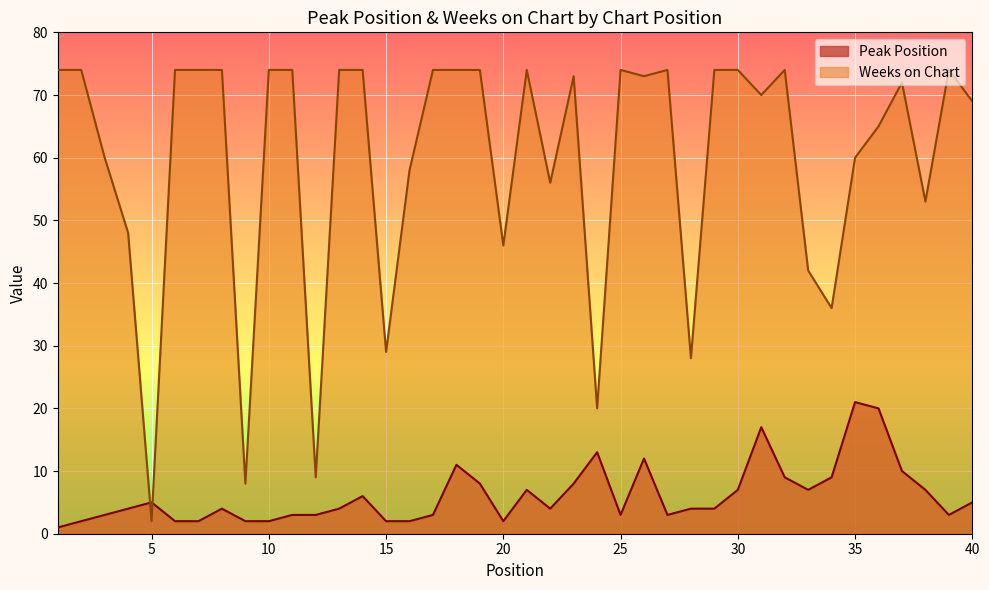

True or false: Peak Position has a value of 2 at 7.

True